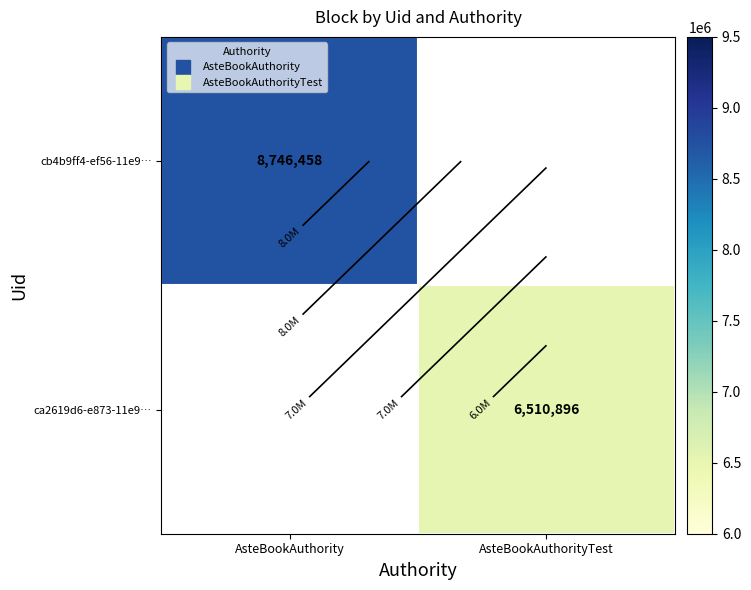

At which label is cb4b9ff4-ef56-11e9… closest to 8746458?

AsteBookAuthority